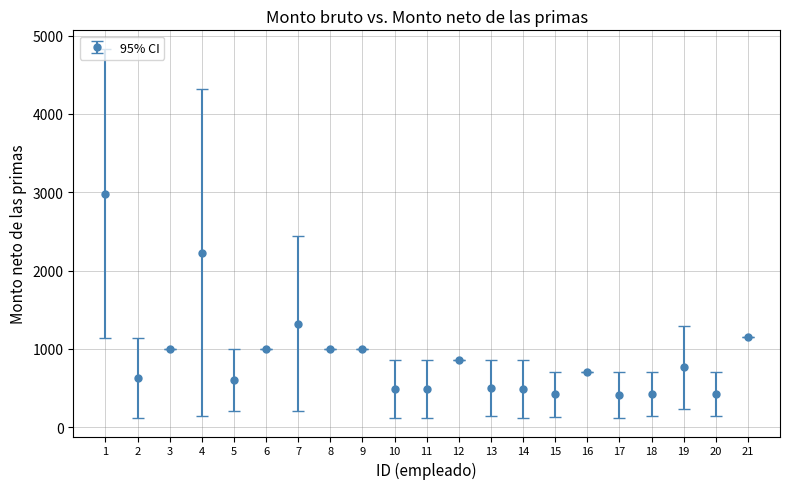

Where is the first local maximum?

4